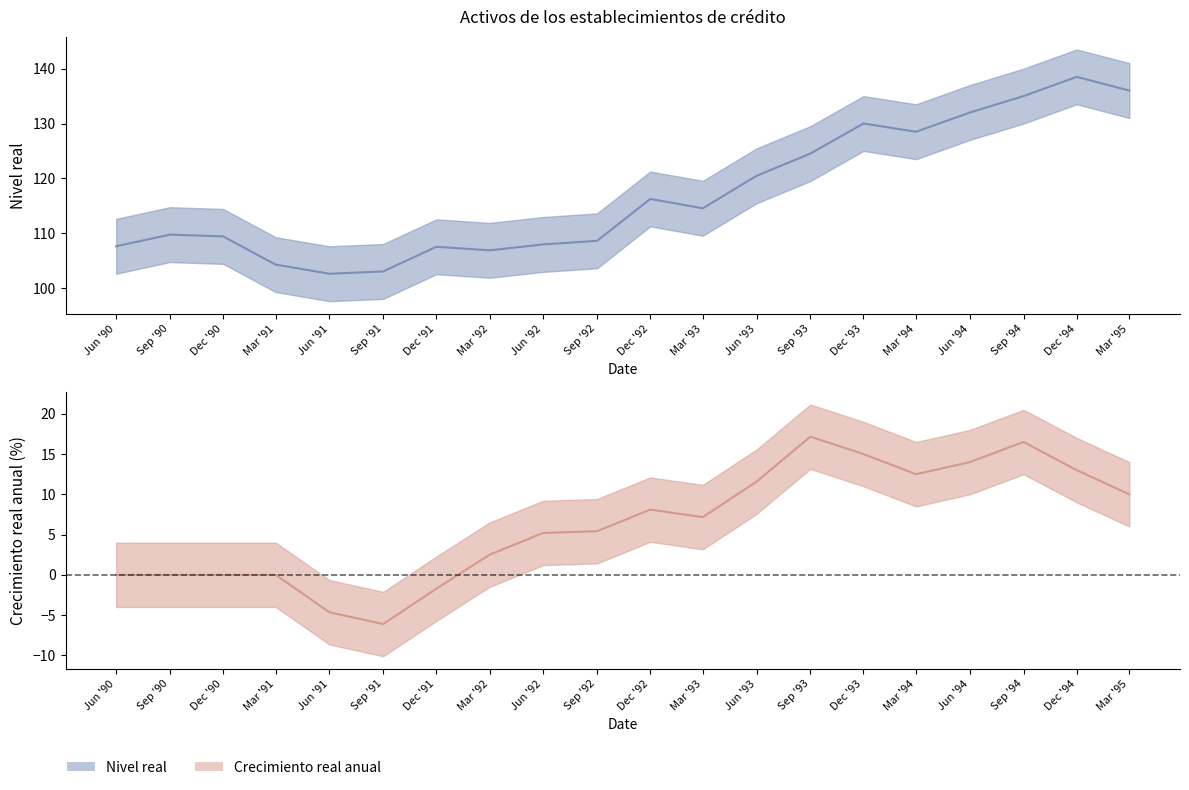

What is the value of the Nivel real point at the 10th from the left?

108.6